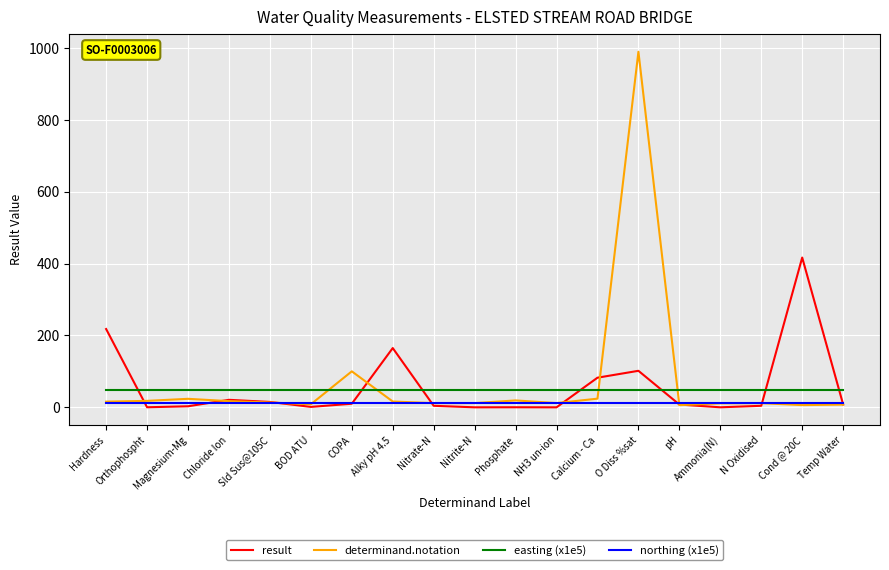

How many categories are shown in the chart?

19